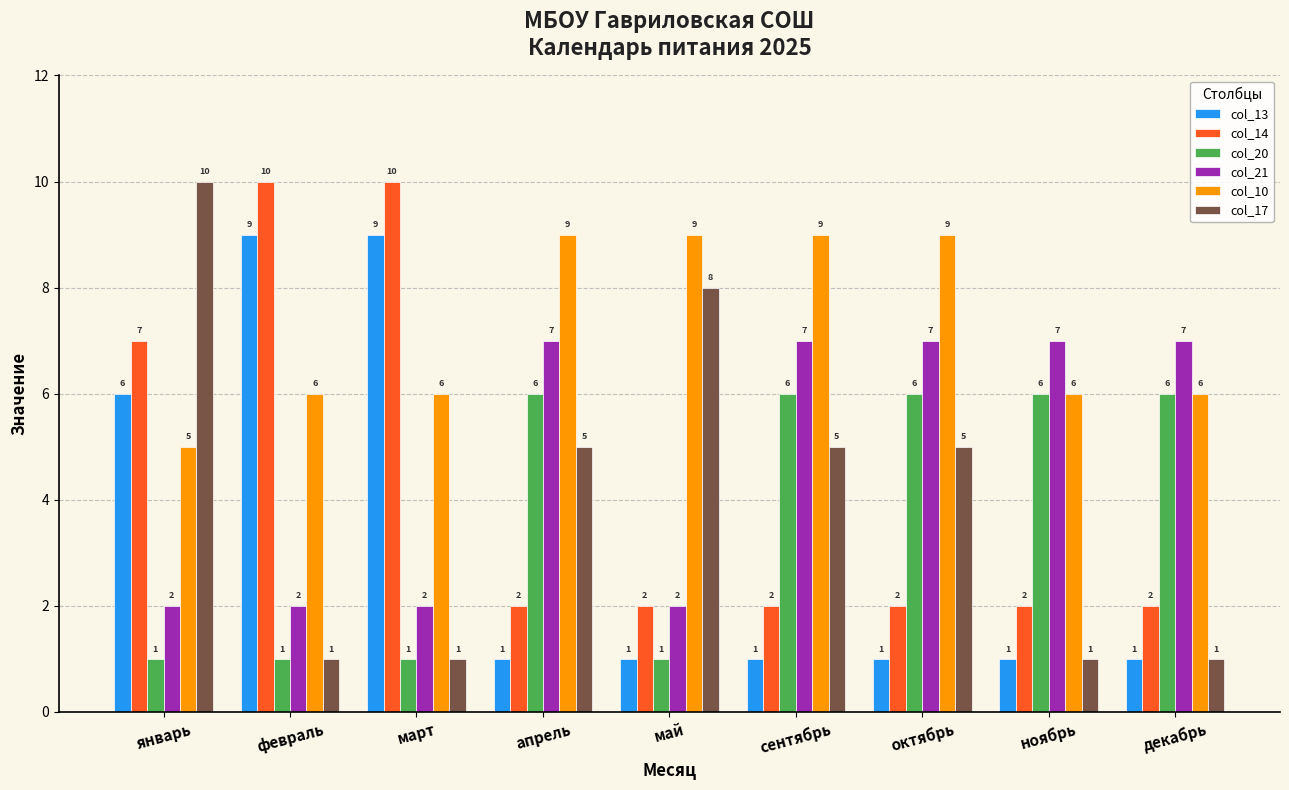

Reading right to left, list all the values displayed in this chart.

col_13: 1	1	1	1	1	1	9	9	6
col_14: 2	2	2	2	2	2	10	10	7
col_20: 6	6	6	6	1	6	1	1	1
col_21: 7	7	7	7	2	7	2	2	2
col_10: 6	6	9	9	9	9	6	6	5
col_17: 1	1	5	5	8	5	1	1	10